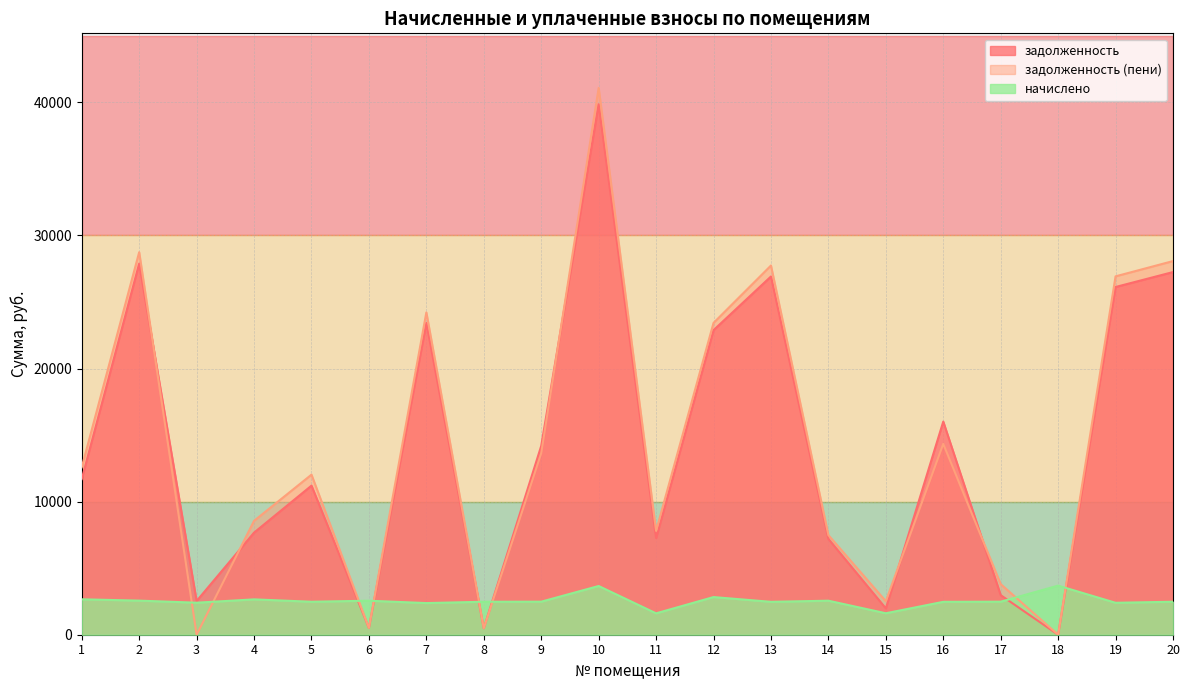

After their last crossing, which series has the higher values: начислено or задолженность?

задолженность